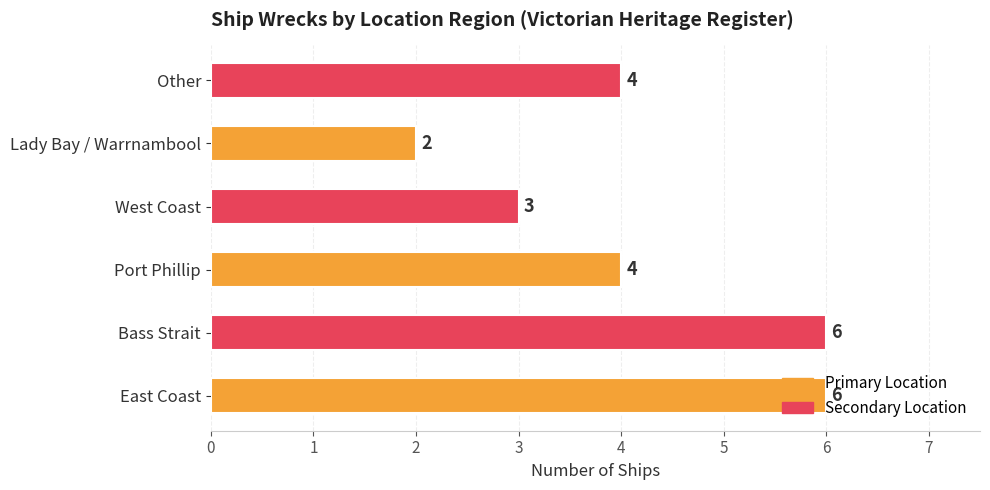

Which category has the lowest value across all series?

Lady Bay / Warrnambool